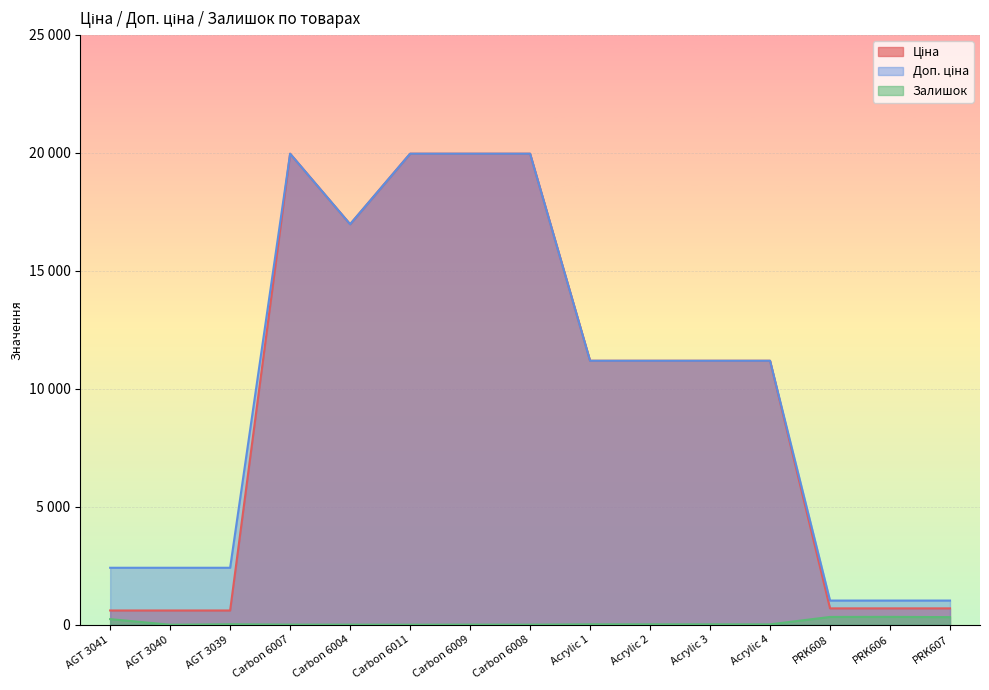

At how many categories does at least one series exceed 10892?

9